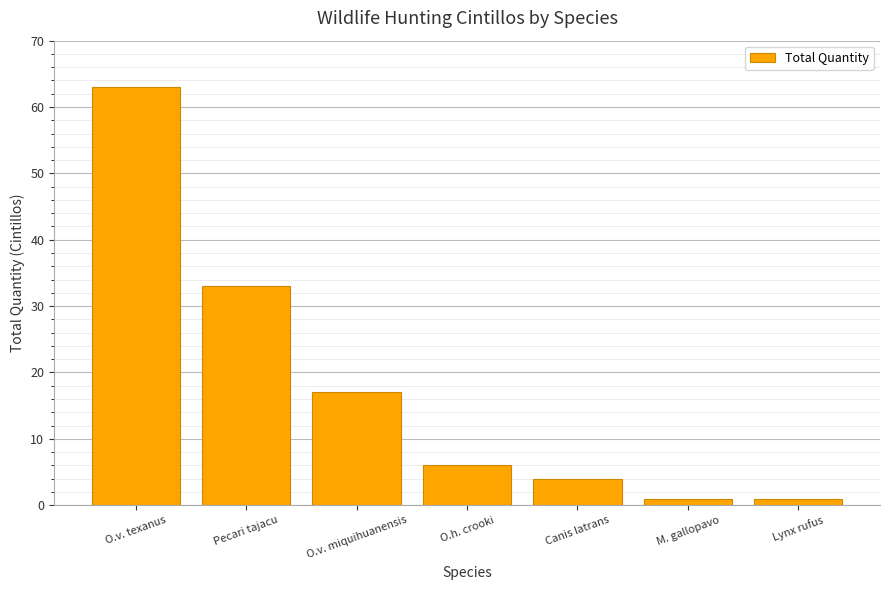

Reading left to right, extract all data points from this chart.

O.v. texanus=63	Pecari tajacu=33	O.v. miquihuanensis=17	O.h. crooki=6	Canis latrans=4	M. gallopavo=1	Lynx rufus=1